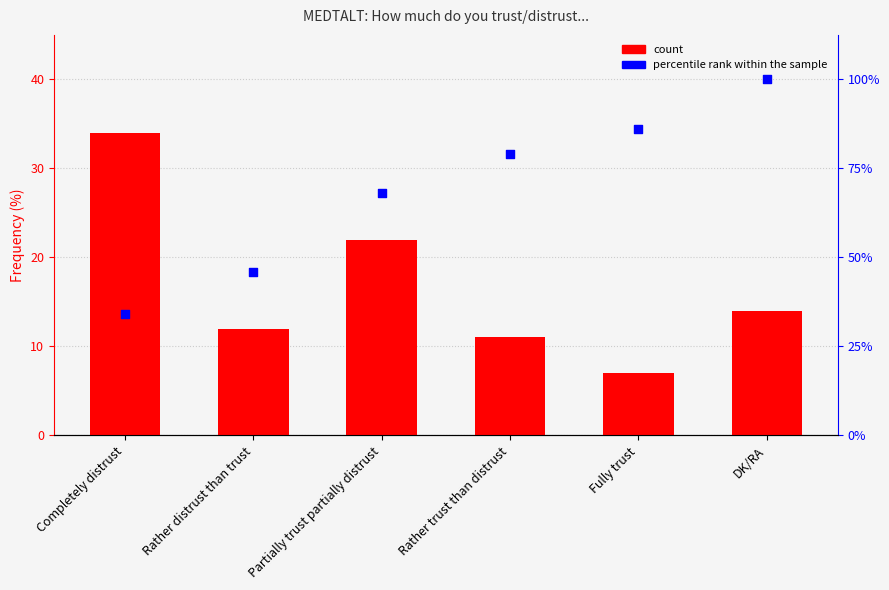

Which series has the largest total across all categories?

percentile rank within the sample